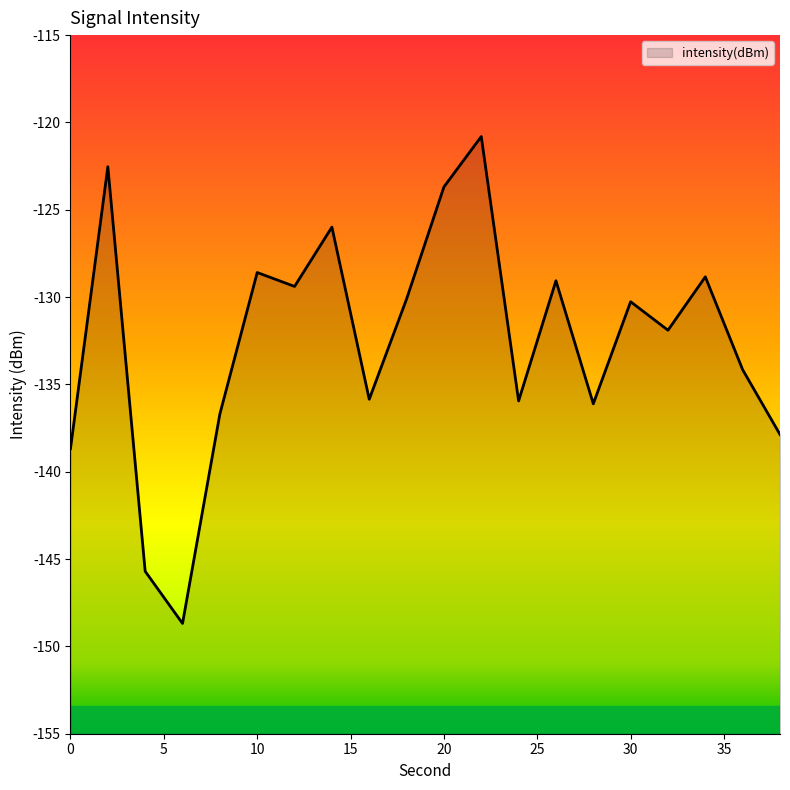

How many interior local valleys (lower than both neighbors) does the data have?

6